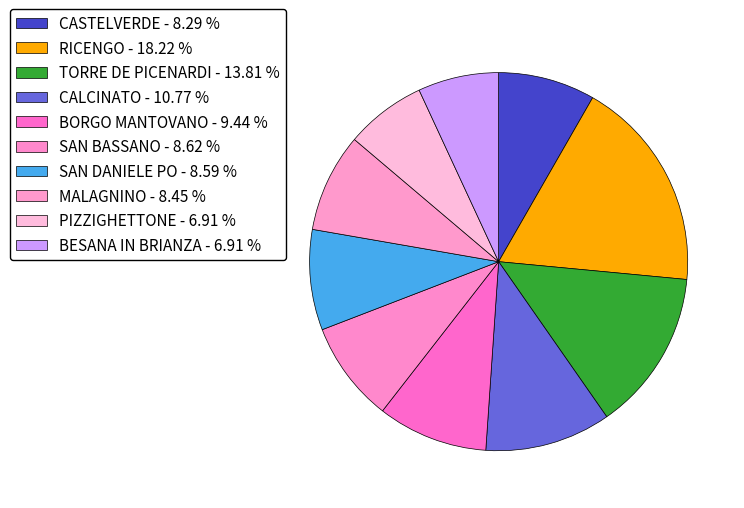

How many slices are in this pie chart?

10